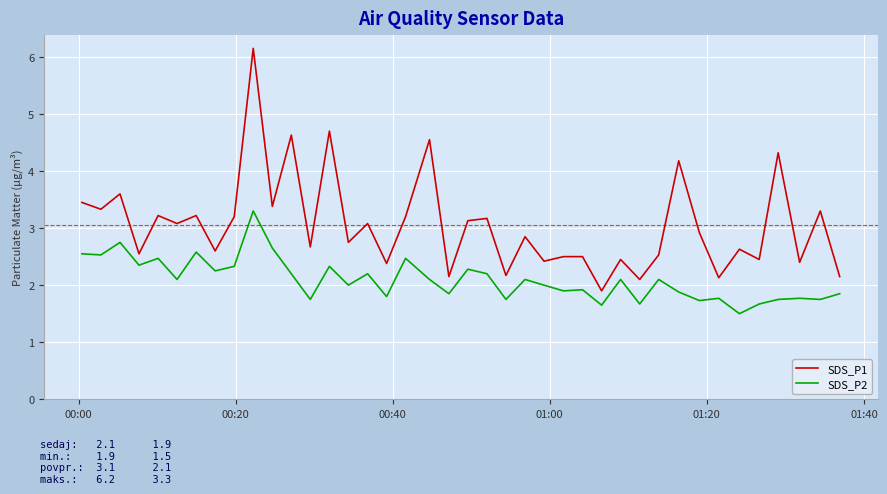

Which series has the largest total across all categories?

SDS_P1